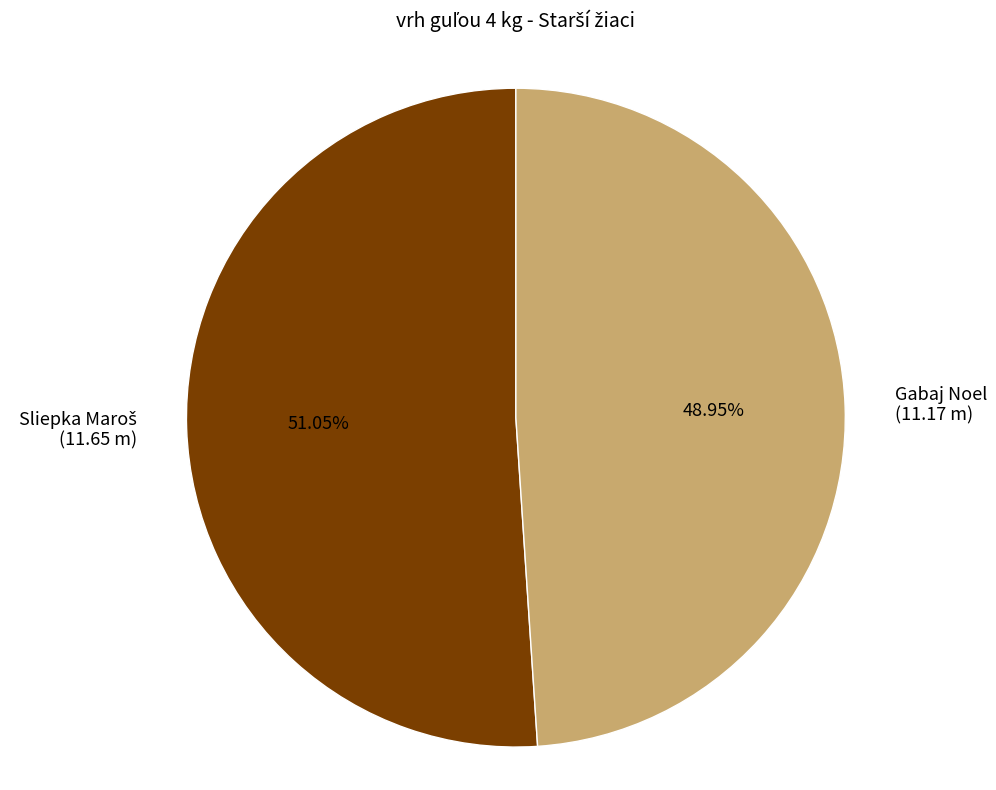

Is there a majority slice in this chart?

Yes